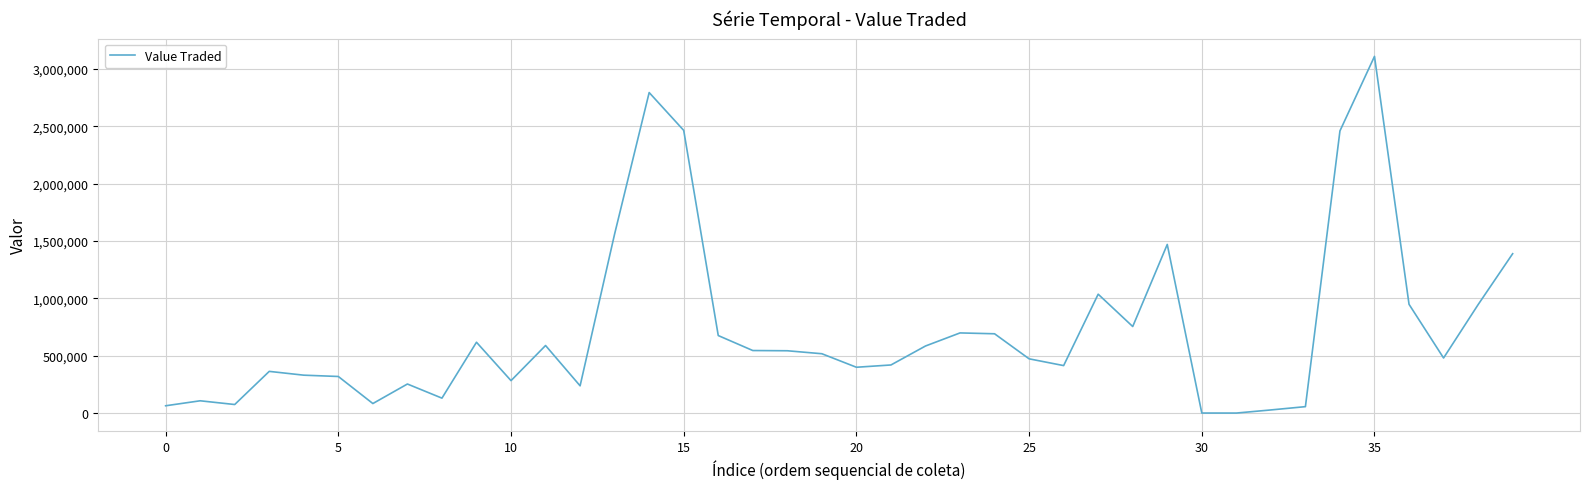

What is the difference between the maximum and minimum values?

3105823